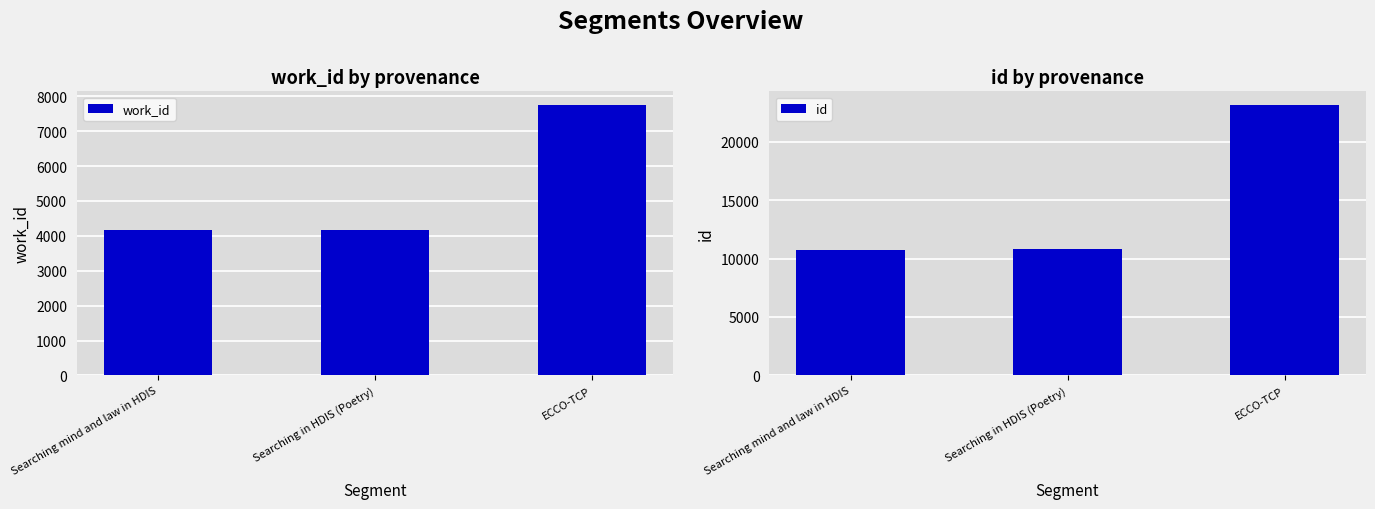

What is the smallest value displayed?

4153